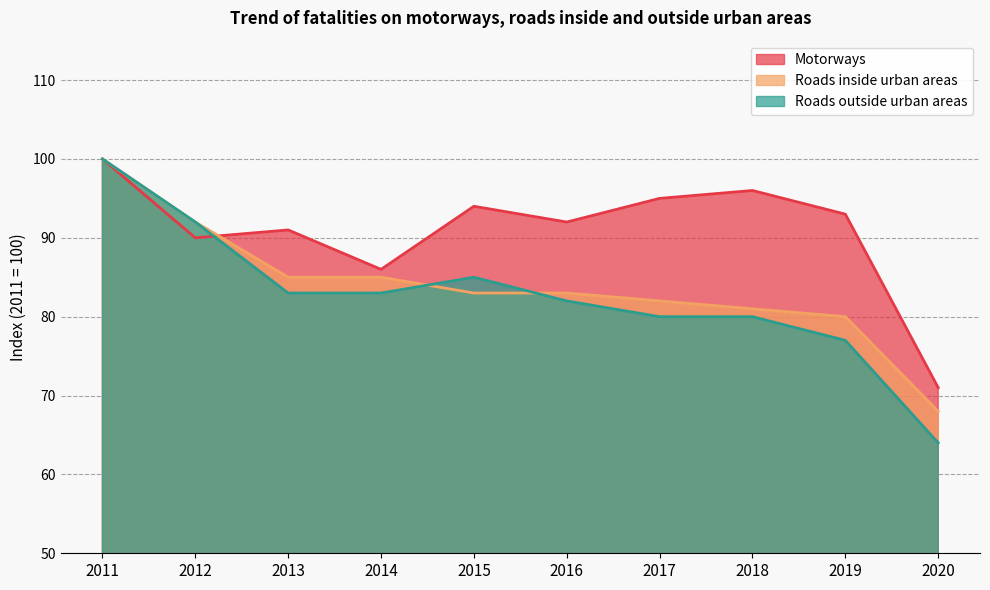

Rank the series by their maximum value, from lowest to highest.

Motorways, Roads inside urban areas, Roads outside urban areas